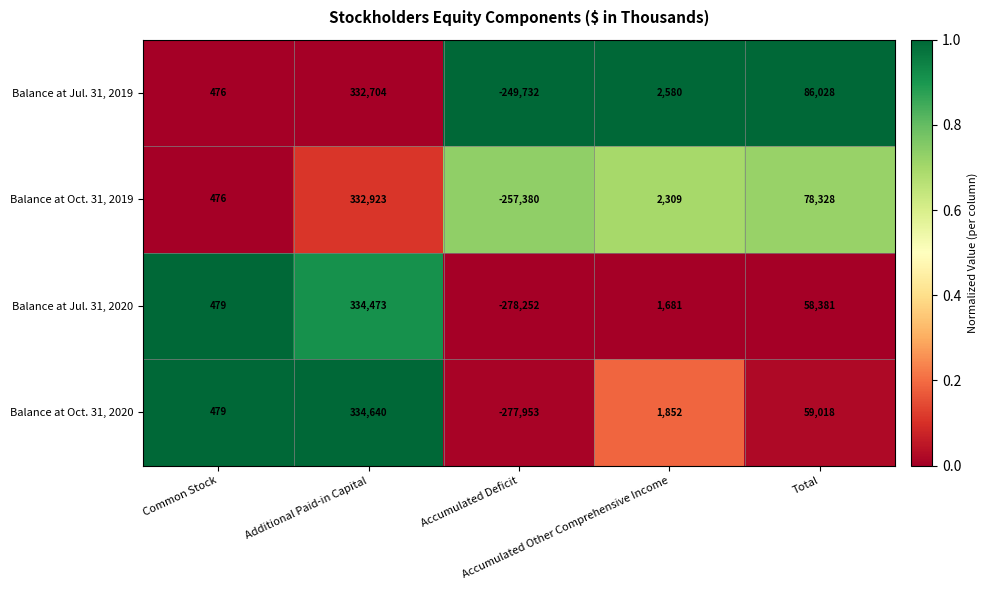

Which series has the largest total across all categories?

Balance at Jul. 31, 2019